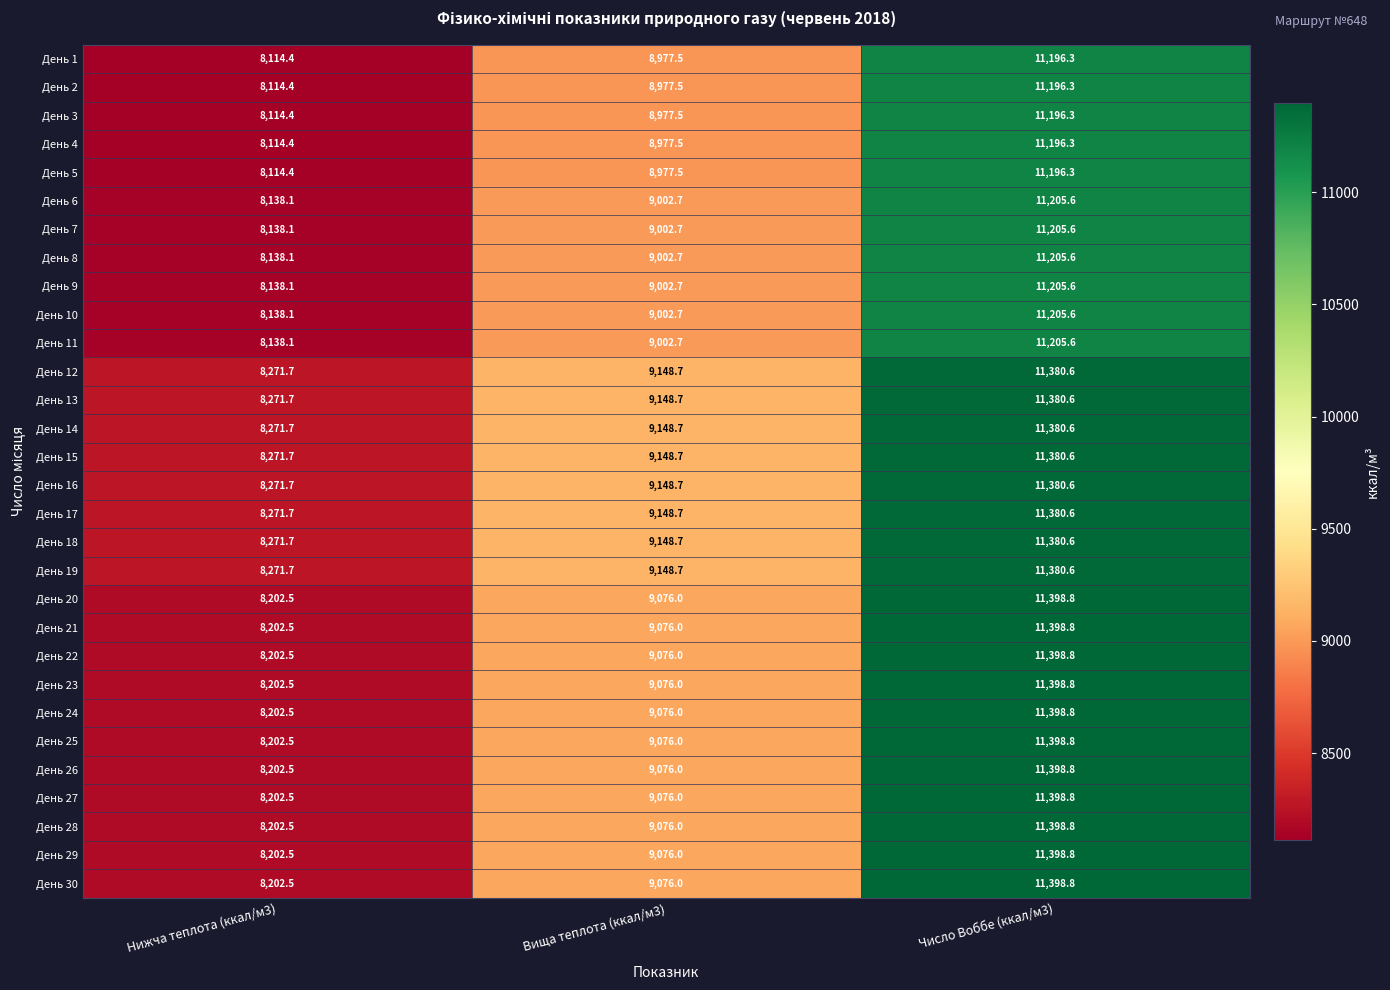

Rank the categories by День 3 value from lowest to highest.

Нижча теплота (ккал/м3), Вища теплота (ккал/м3), Число Воббе (ккал/м3)